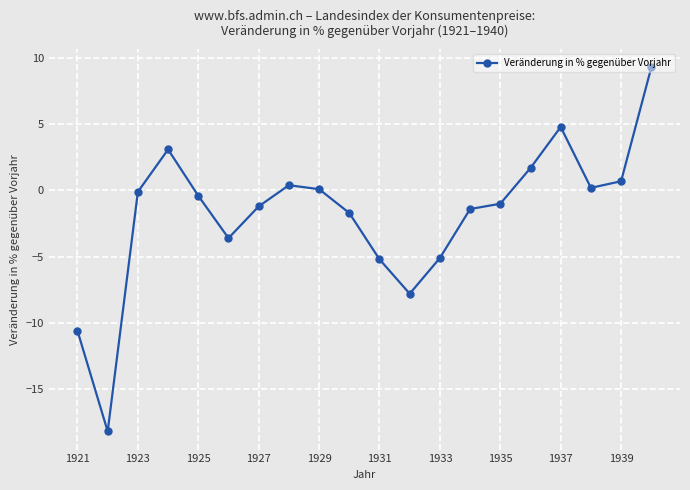

What is the smallest value displayed?

-18.2